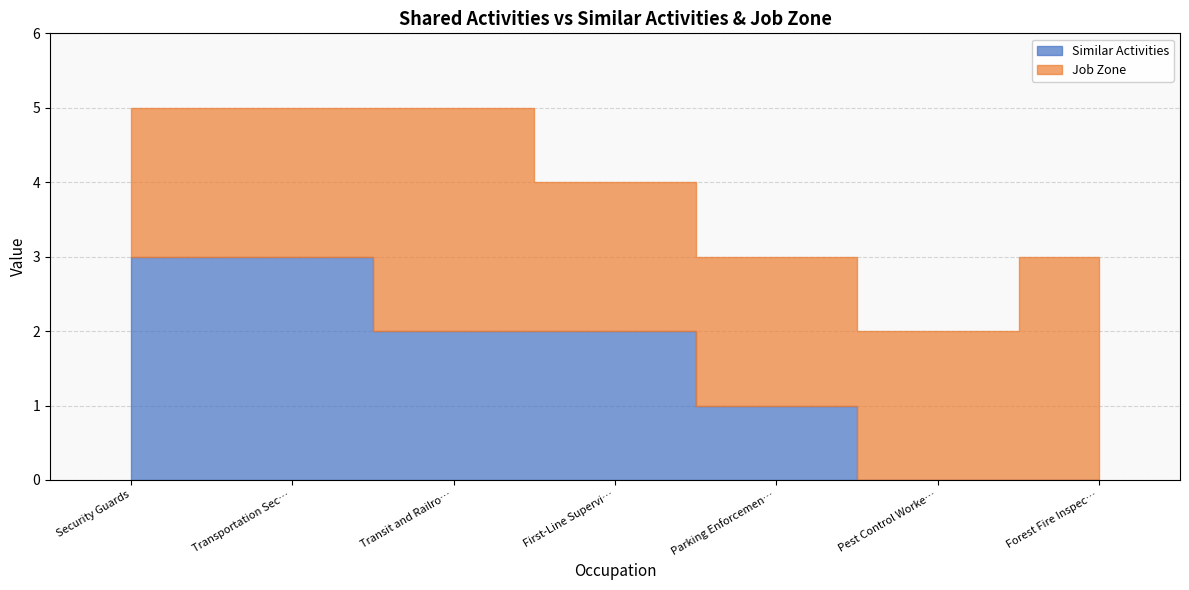

In Job Zone, how many points are higher than both neighbors (excluding endpoints)?

1